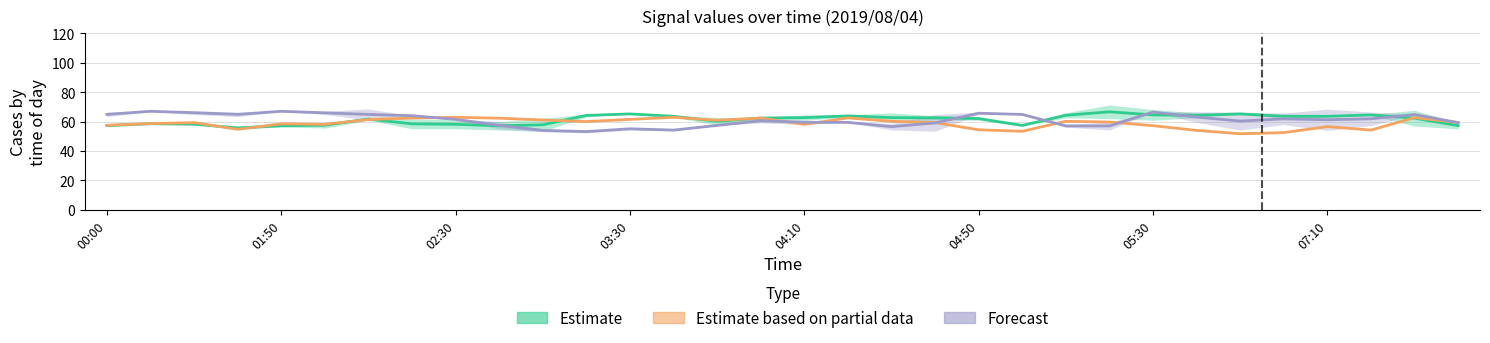

Reading left to right, what are all the values shown in this chart?

Estimate: 57.2	58.5	58.2	55.7	57.1	57.5	61.8	58.5	58.2	57.1	57.8	64.2	65.2	63.6	60.2	62.4	62.7	63.9	62.7	62.5	62.0	57.4	64.3	66.7	64.5	64.3	65.2	63.6	63.6	64.6	62.3	57.2
Estimate based on partial data: 57.5	58.6	59.3	54.7	58.5	58.1	61.4	62.4	62.9	62.3	61.1	60.0	61.5	62.9	60.9	62.4	58.1	62.5	60.2	59.3	54.4	53.4	60.2	59.7	57.2	54.0	51.7	52.5	56.6	54.2	62.7	59.4
Forecast: 64.9	67.0	66.0	64.9	67.0	65.9	64.8	64.0	61.5	57.4	54.0	53.2	55.1	54.2	57.4	60.6	59.5	59.5	56.5	59.1	65.7	64.8	57.0	57.0	66.5	63.0	60.4	61.8	61.2	61.9	64.8	59.2